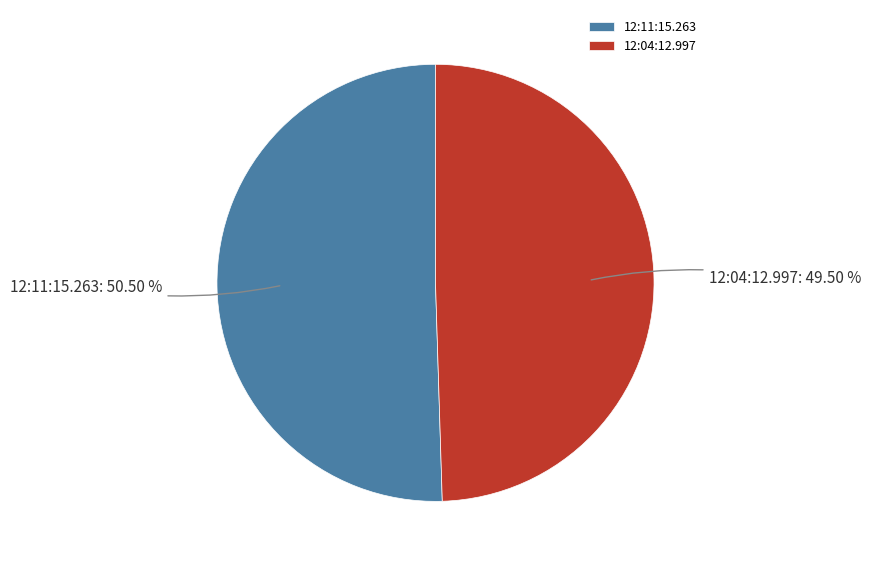

How many slices are in this pie chart?

2